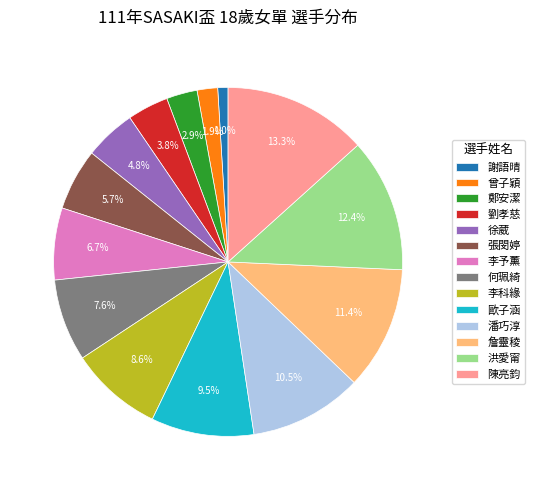

What percentage do 洪愛甯 and 陳亮鈞 together represent?

25.7%